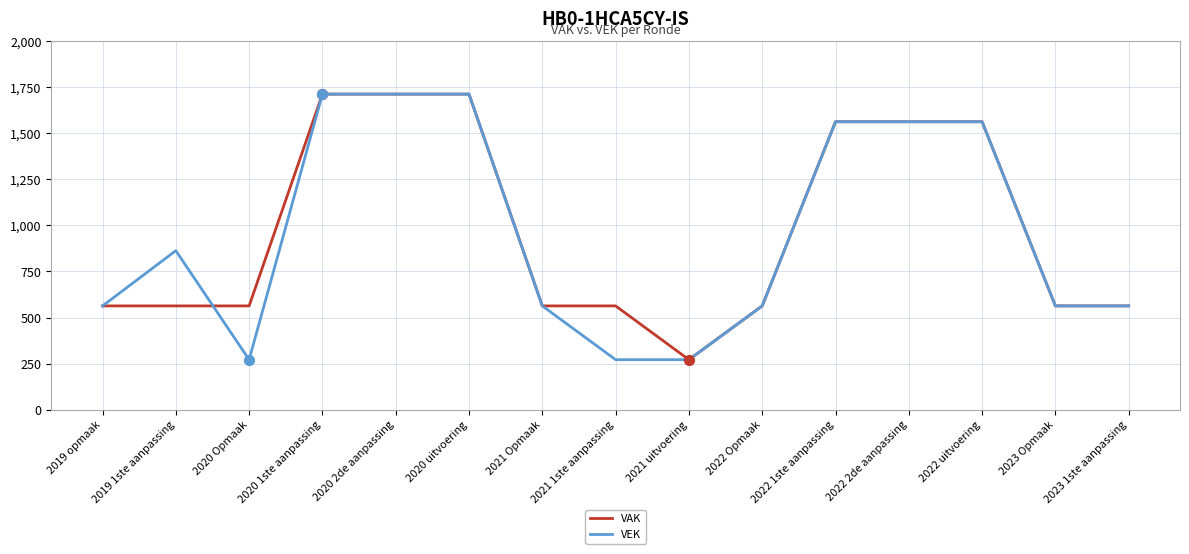

What is the total value across all series at 2020 Opmaak?

834